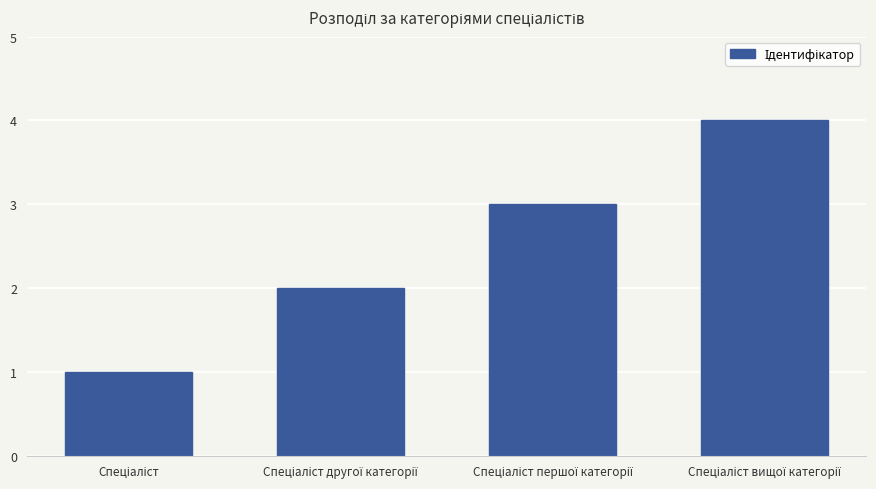

What is the sum of all values?

10